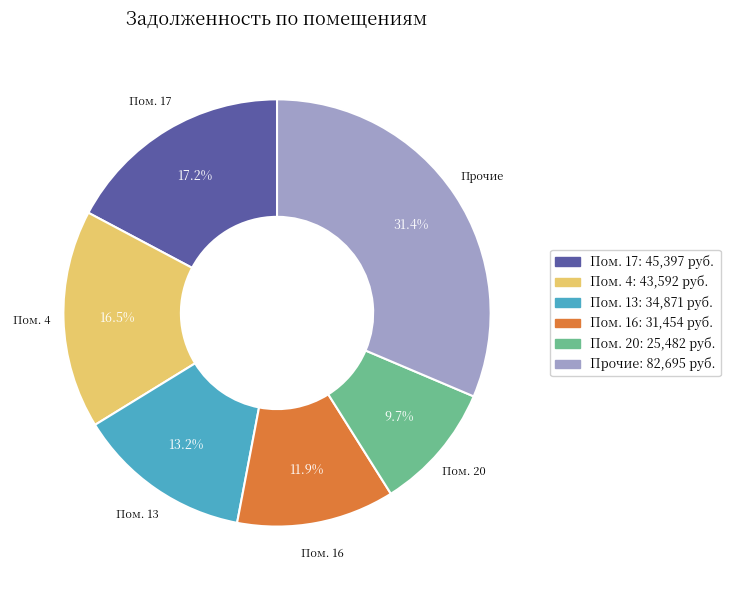

Is there any slice that represents more than half of the pie?

No